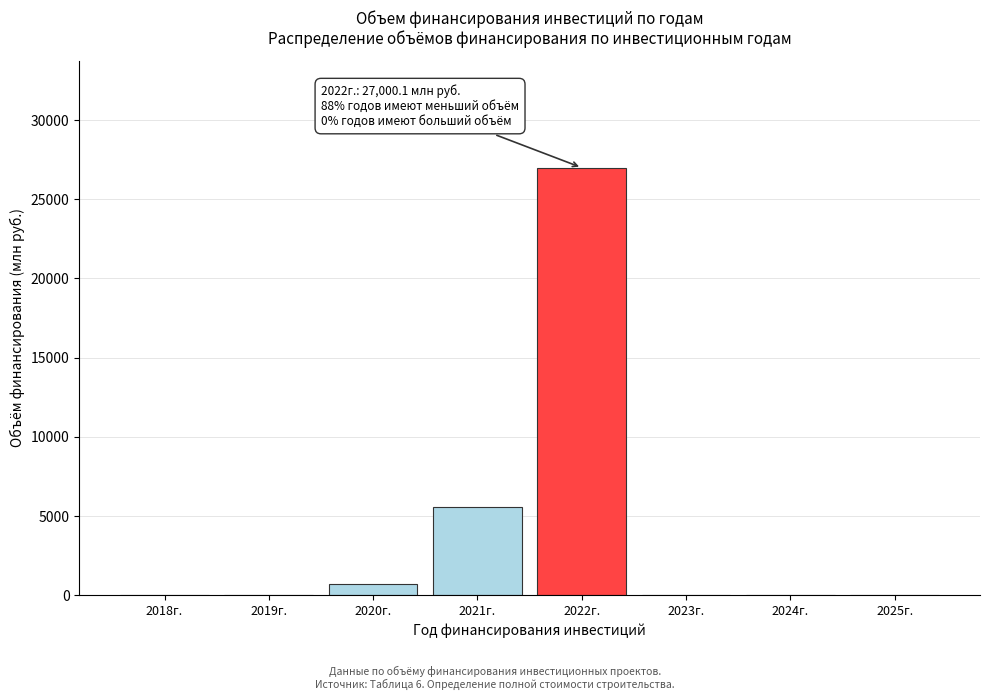

Reading left to right, list all the values displayed in this chart.

2018г.=0.0	2019г.=0.0	2020г.=697.2	2021г.=5555.7	2022г.=27000.1	2023г.=0.0	2024г.=0.0	2025г.=0.0